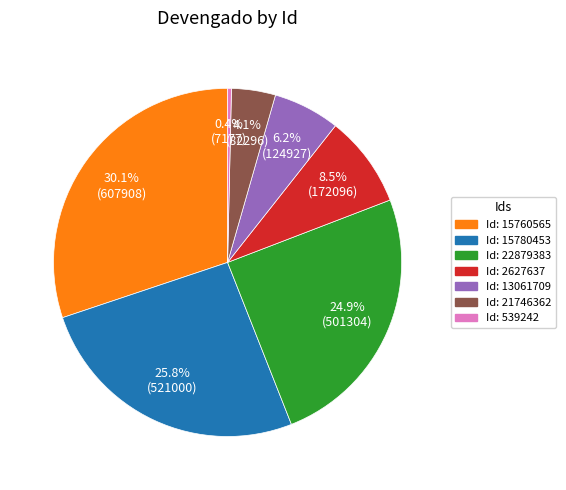

Which slice is the smallest?

Id: 539242